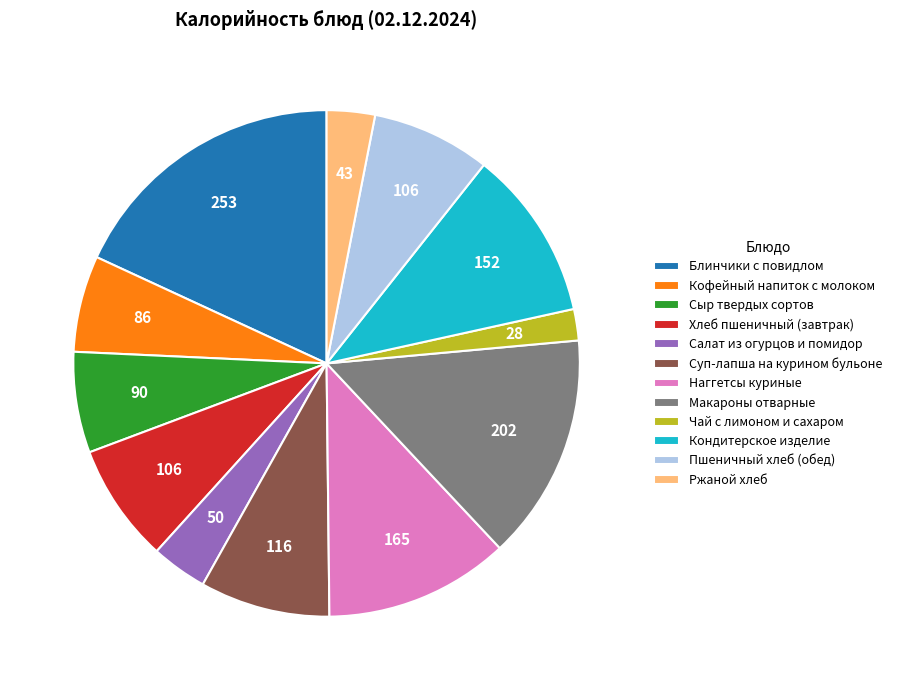

True or false: Блинчики с повидлом accounts for 31% of the total.

False